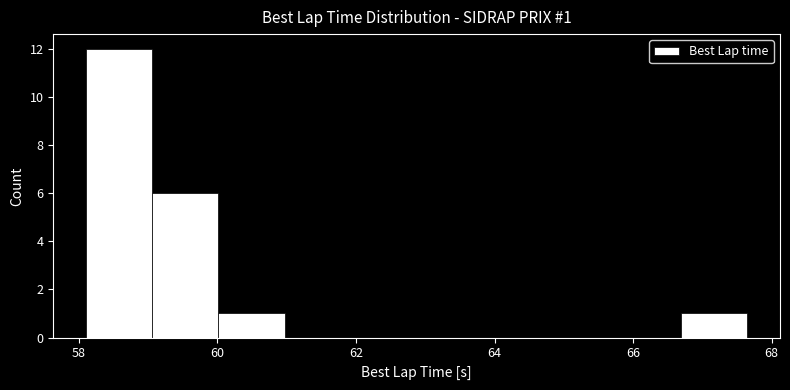

Over which range of the x-axis is the bar tallest?

58.2 to 59.0